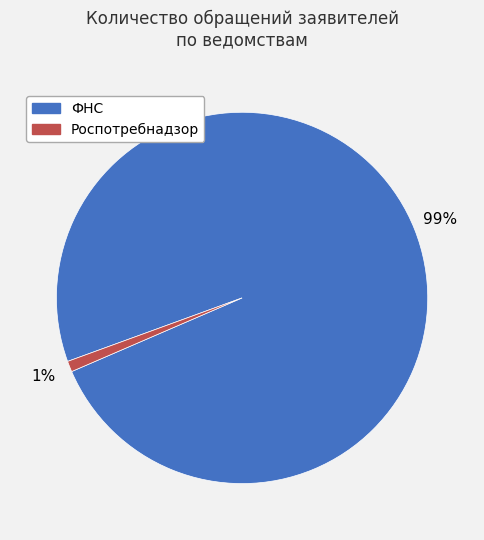

Which category has the smallest portion of the pie?

Роспотребнадзор